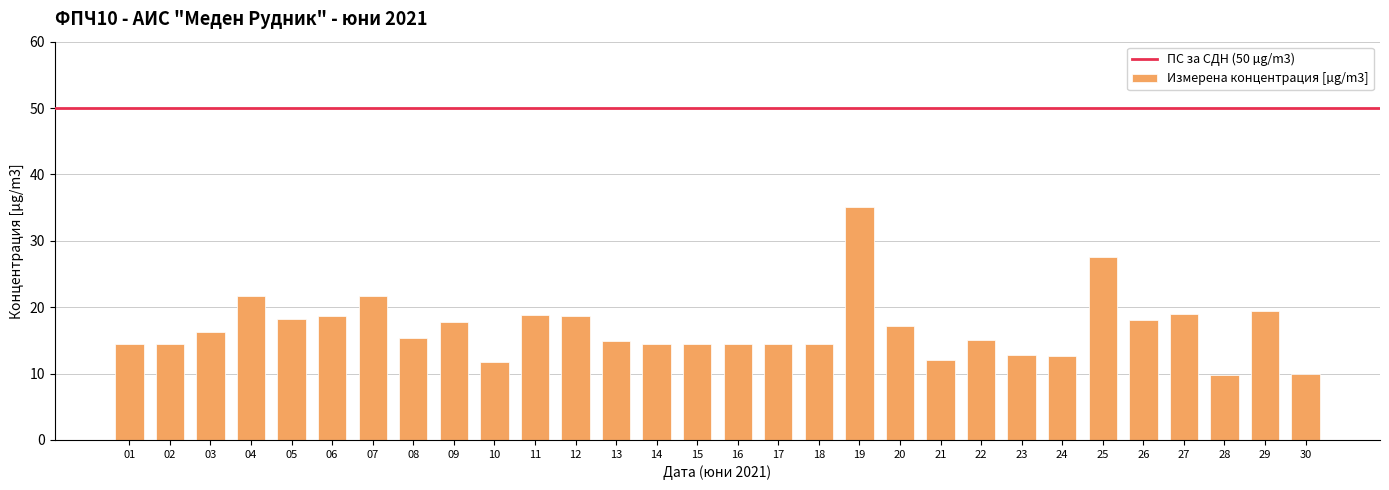

The chart shows a value of 14.2 at 25. True or false?

False